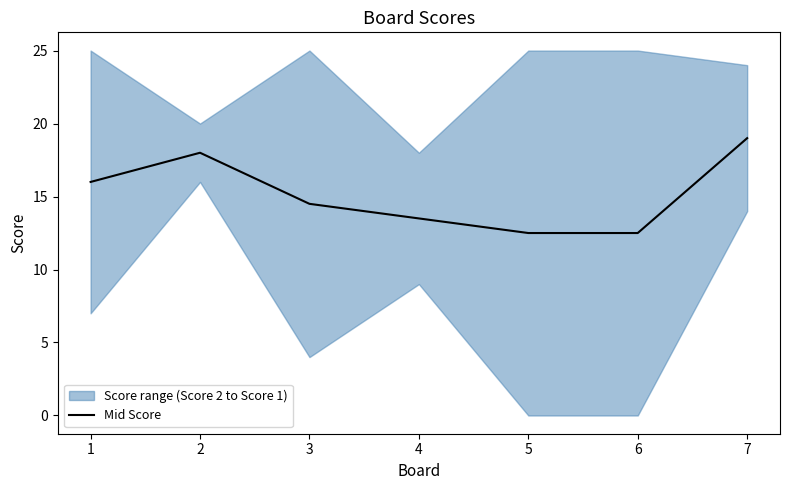

Does the chart display data point markers on the line(s)?

No